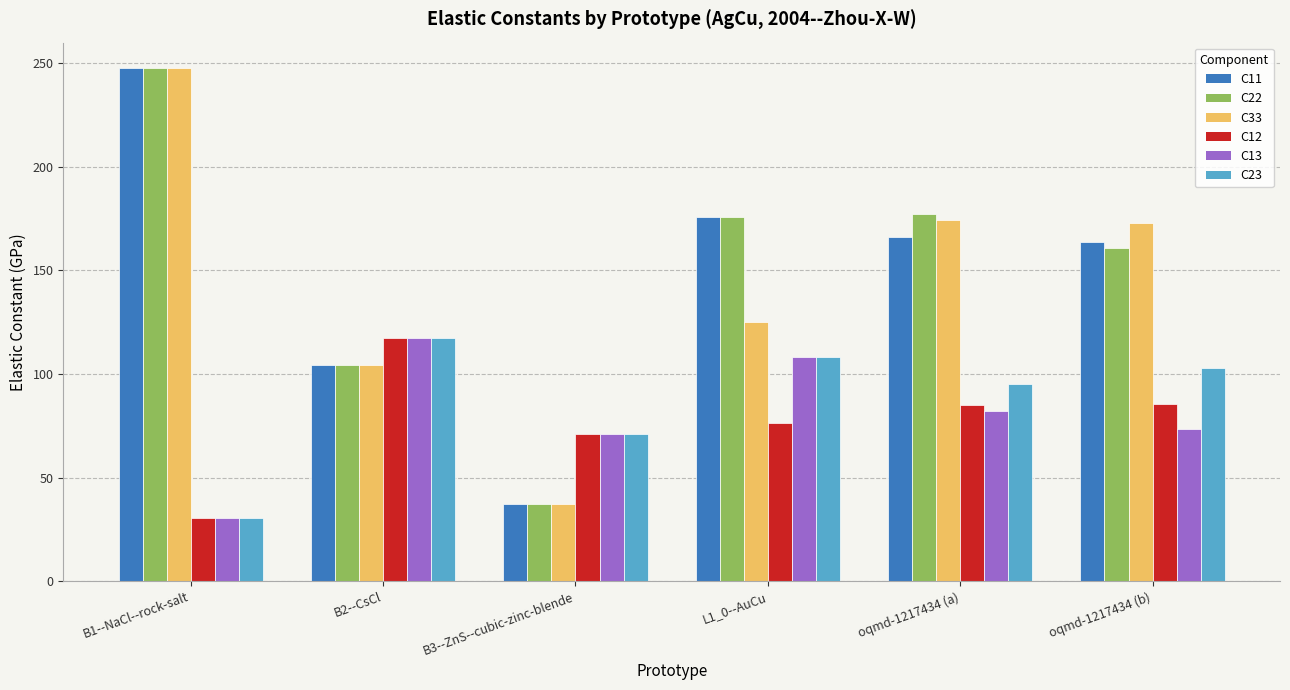

The C11 series shows 176.0 at L1_0--AuCu. True or false?

True